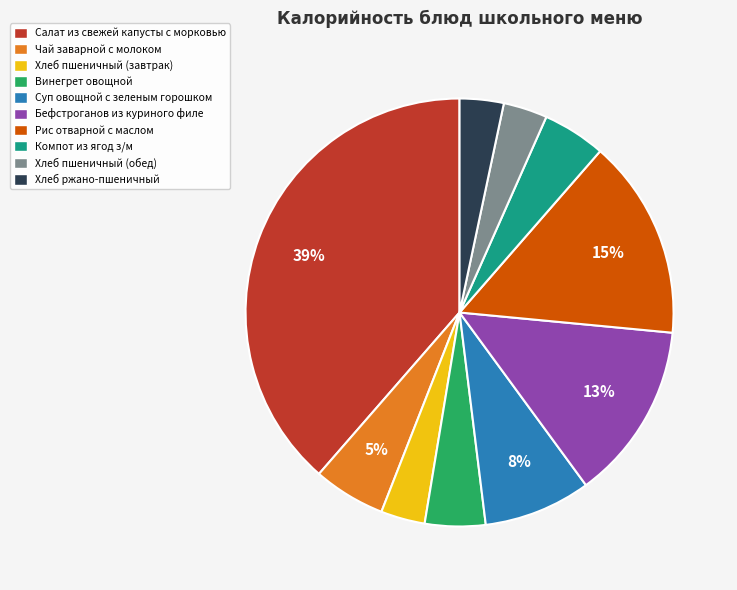

Approximately how many times larger is the value at Хлеб ржано-пшеничный compared to Салат из свежей капусты с морковью?

0.1